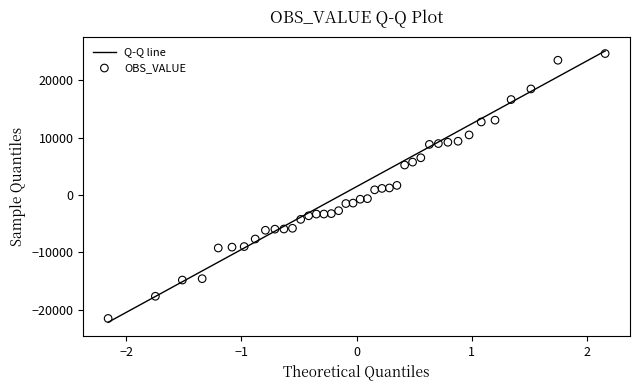

What is the range of Y values (max minus min)?

46197